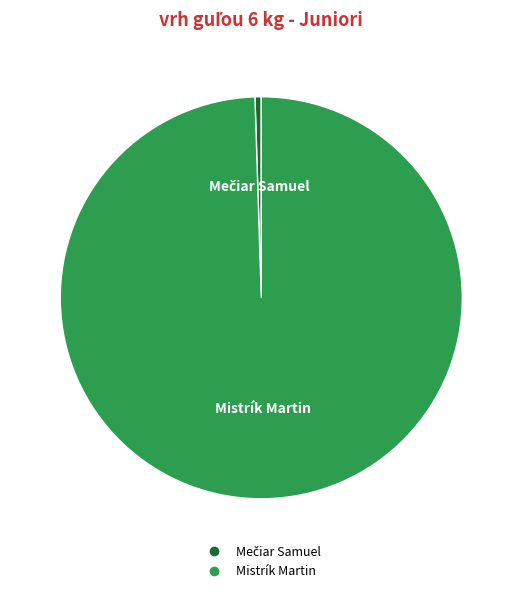

How many slices are in this pie chart?

2